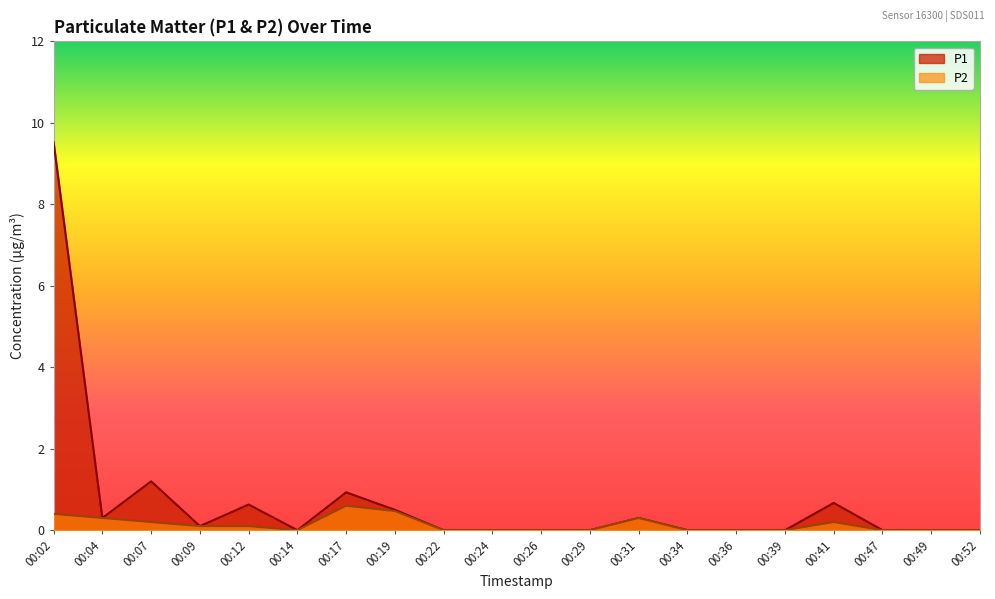

True or false: P1 and P2 intersect in this chart.

False